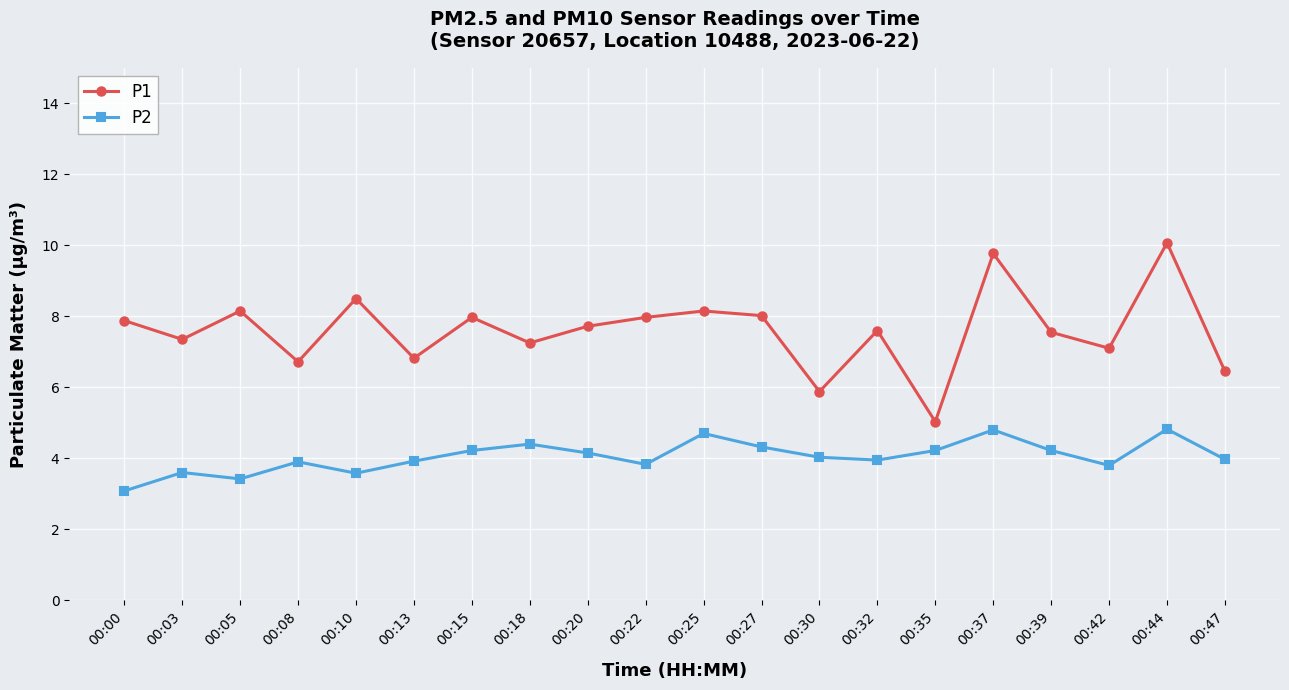

True or false: P2 has more than 1 points higher than both neighbors.

True